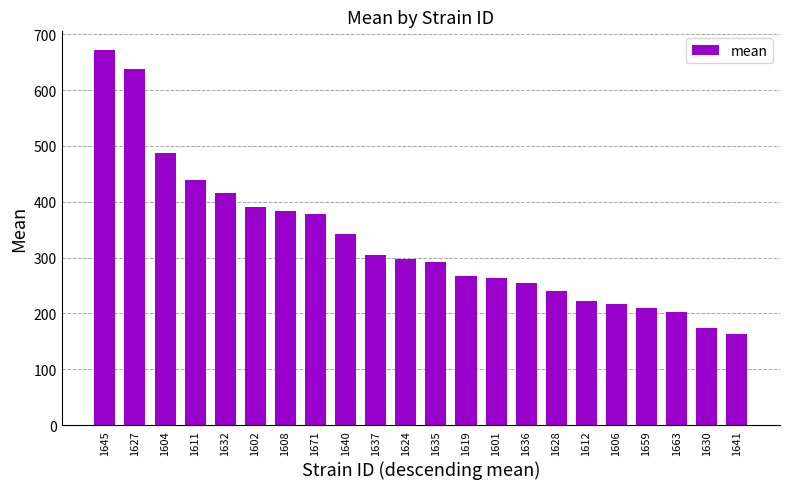

How many bars are there in total?

22